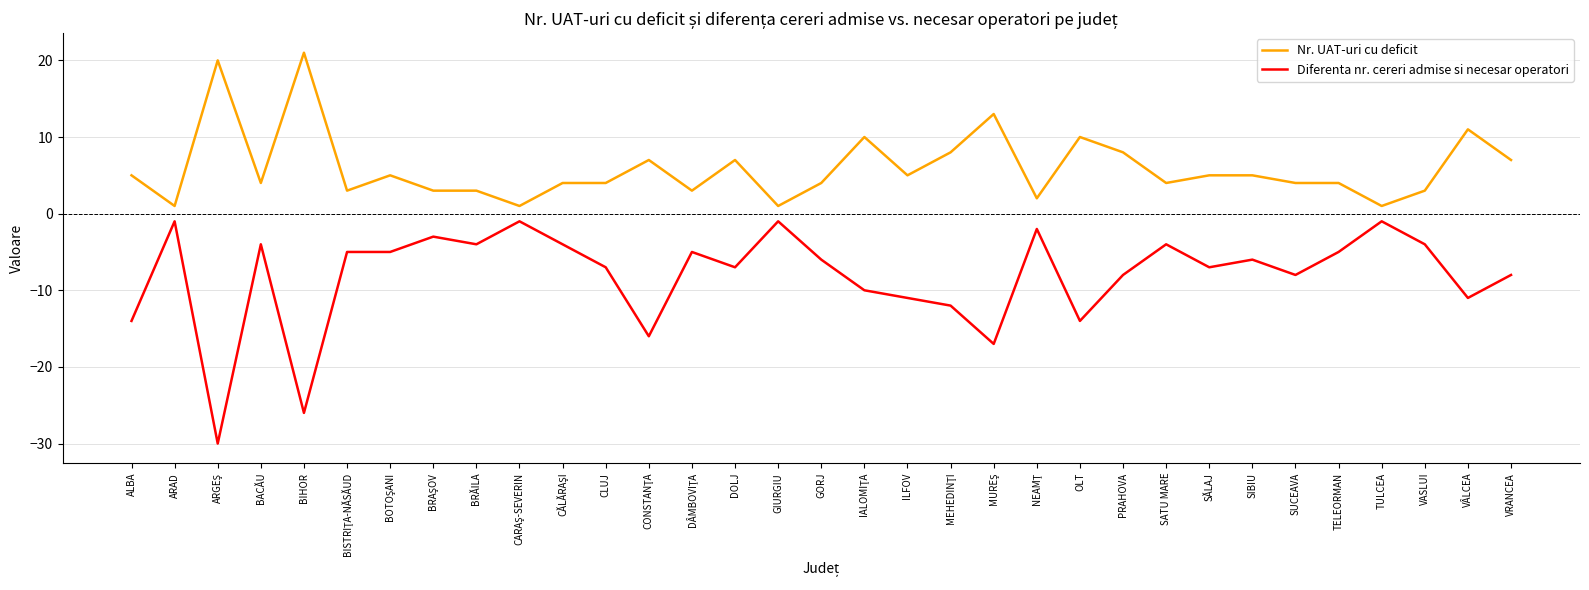

Rank the series by their average value, from highest to lowest.

Nr. UAT-uri cu deficit, Diferenta nr. cereri admise si necesar operatori